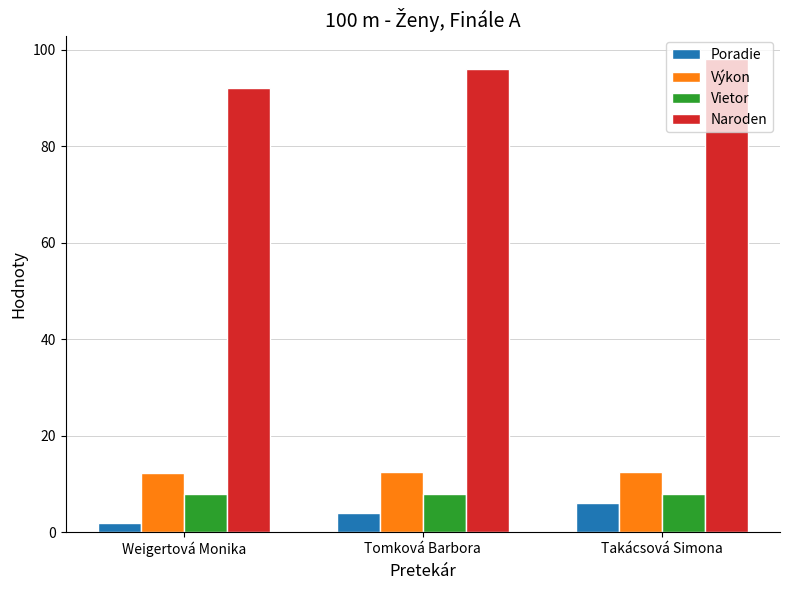

What is the maximum value shown in the chart?

98.0